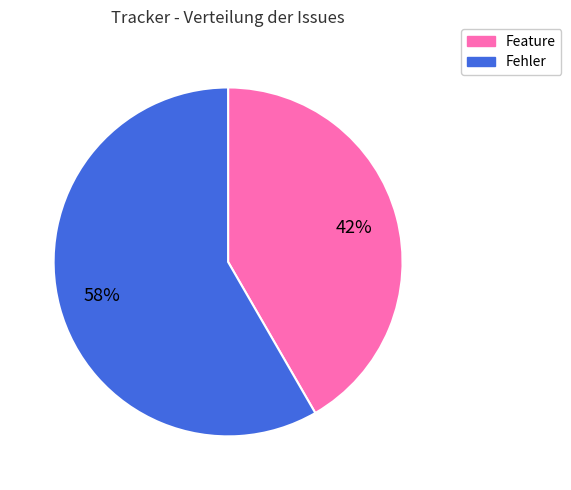

To the nearest percent, what is the average slice percentage?

50%